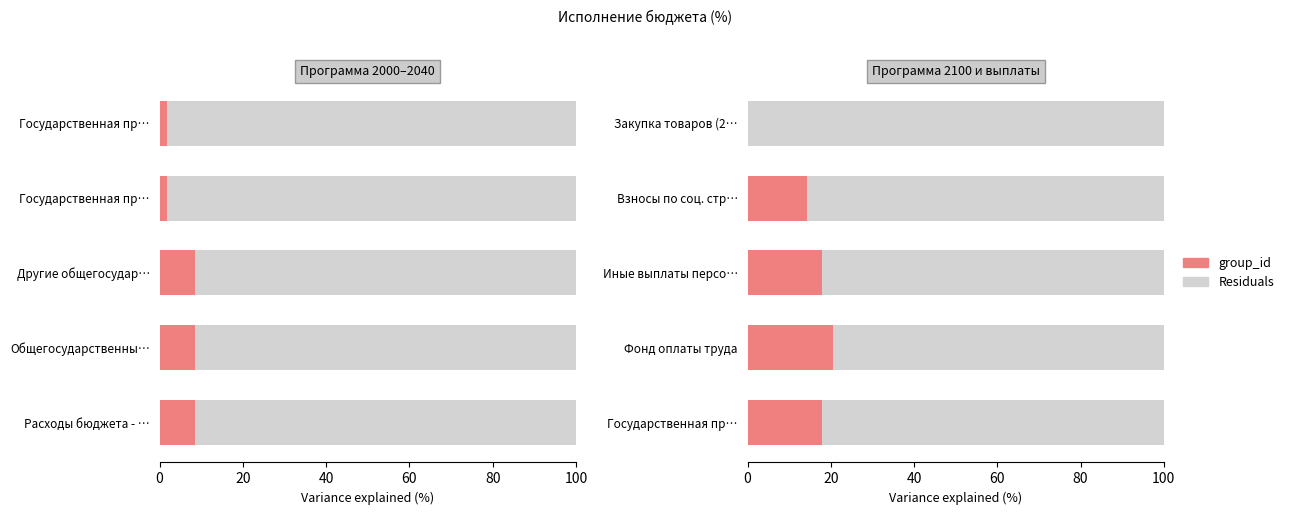

Read the Residuals value at Иные выплаты персо….

82.1